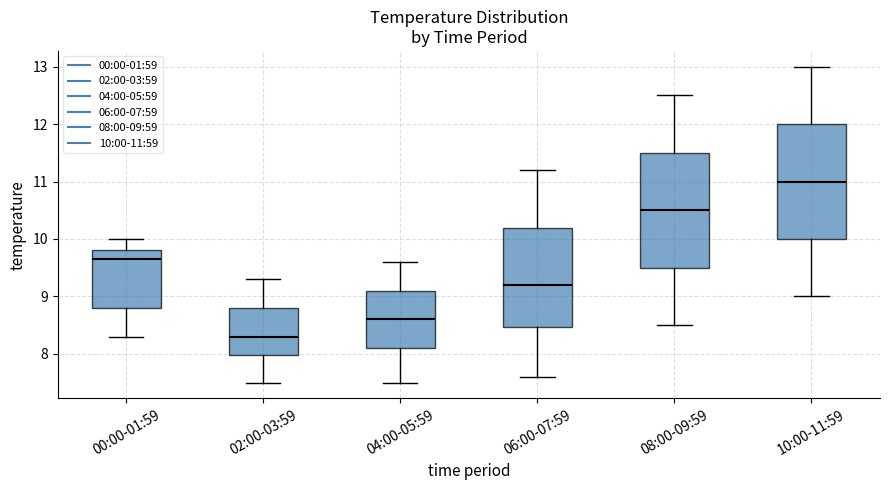

Which box has the highest median line?

10:00-11:59